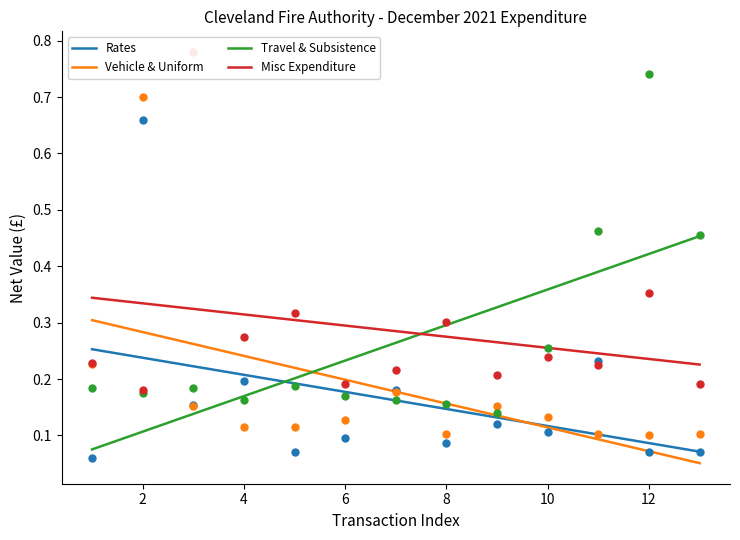

Which series reaches the maximum Y coordinate?

Misc Expenditure